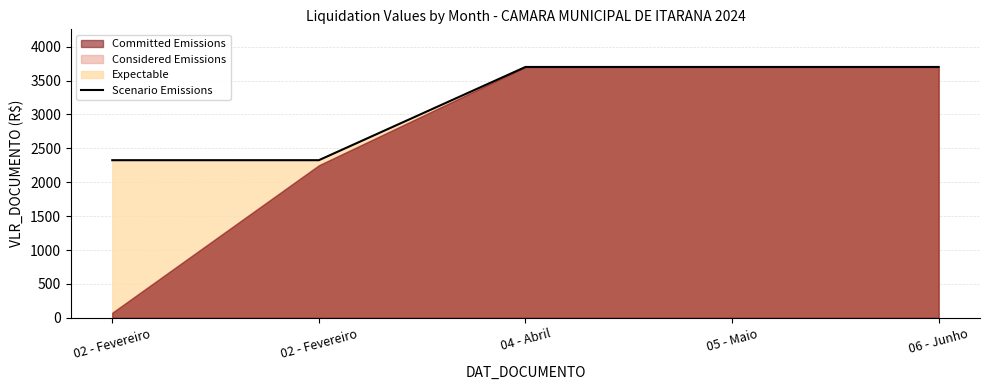

Read the value at 05 - Maio.

3700